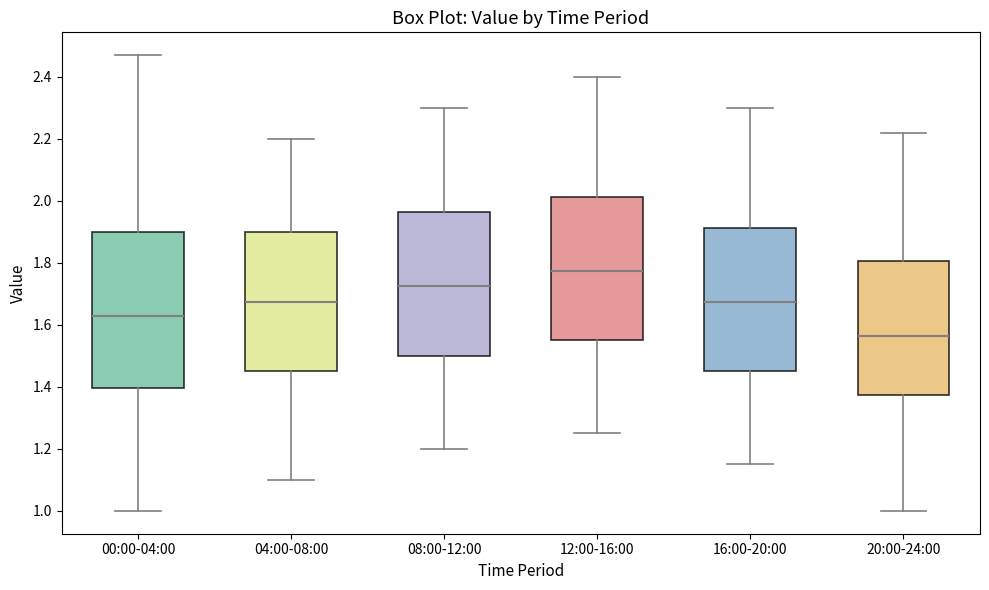

Where does the upper whisker of the box for 20:00-24:00 end on the y-axis? The values are not printed on the chart, so give them approximately, as read against the axis.

2.22